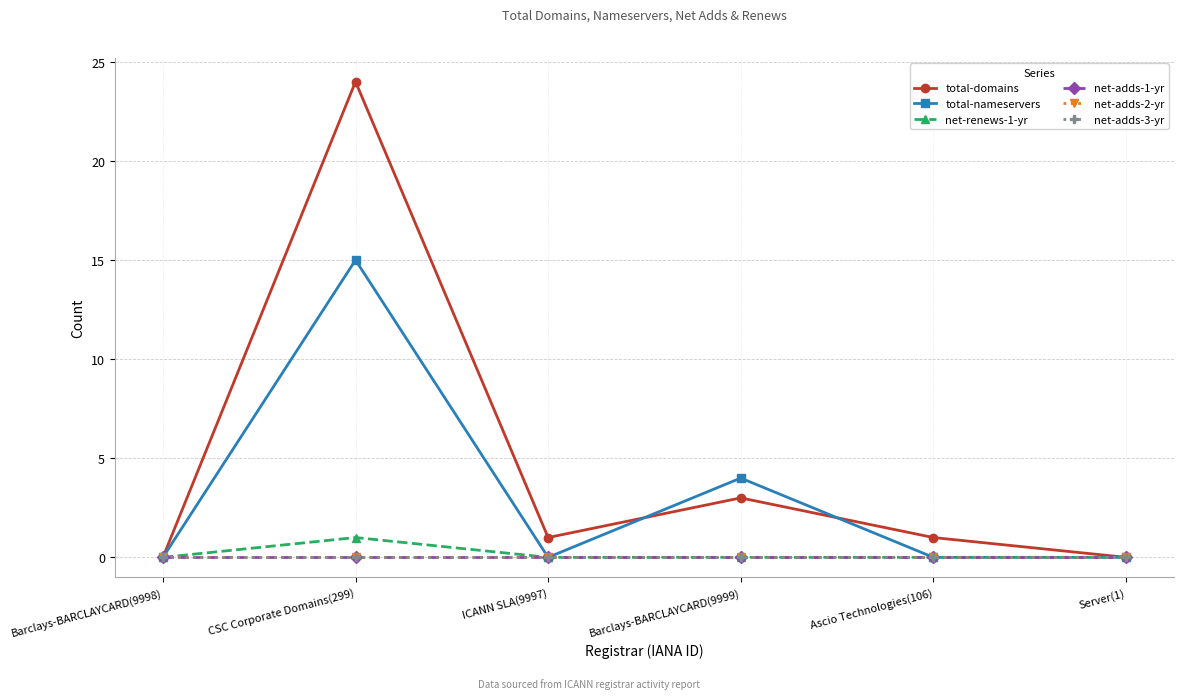

What is the label of the 4th point from the right?

ICANN SLA(9997)